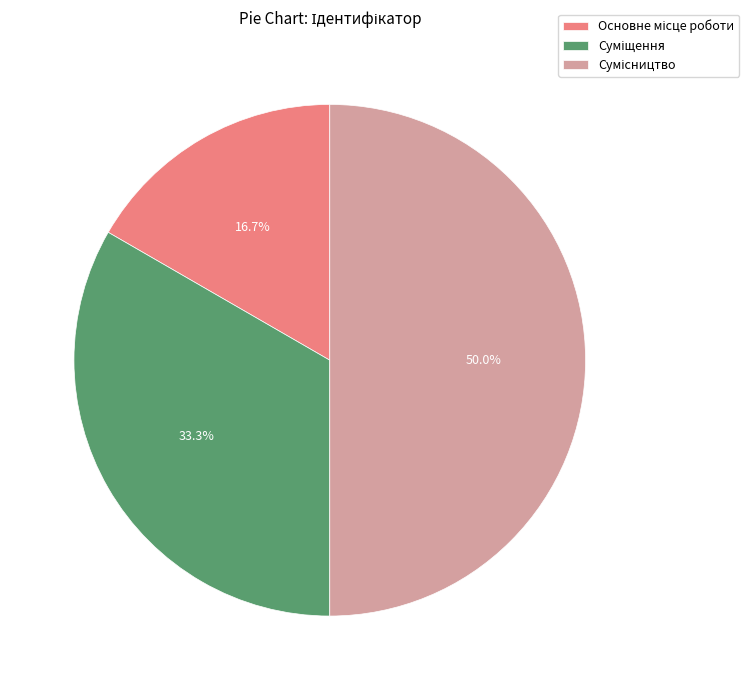

How many segments does this pie chart have?

3